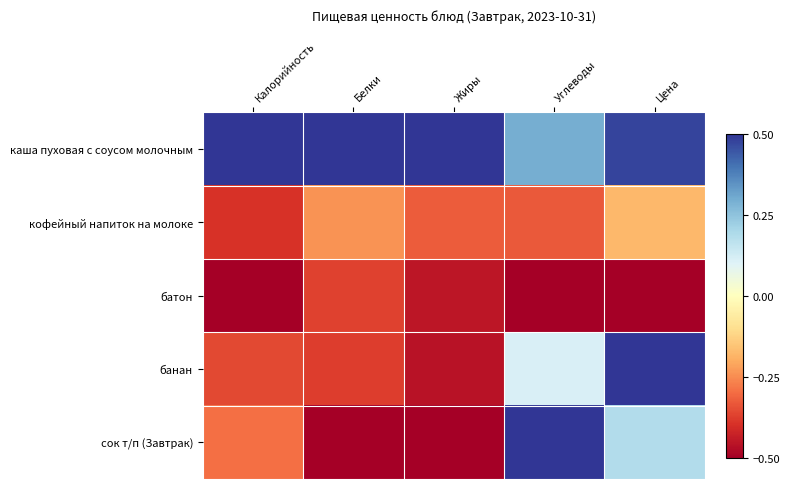

List the series in order of their peak value, lowest first.

батон, кофейный напиток на молоке, каша пуховая с соусом молочным, банан, сок т/п (Завтрак)